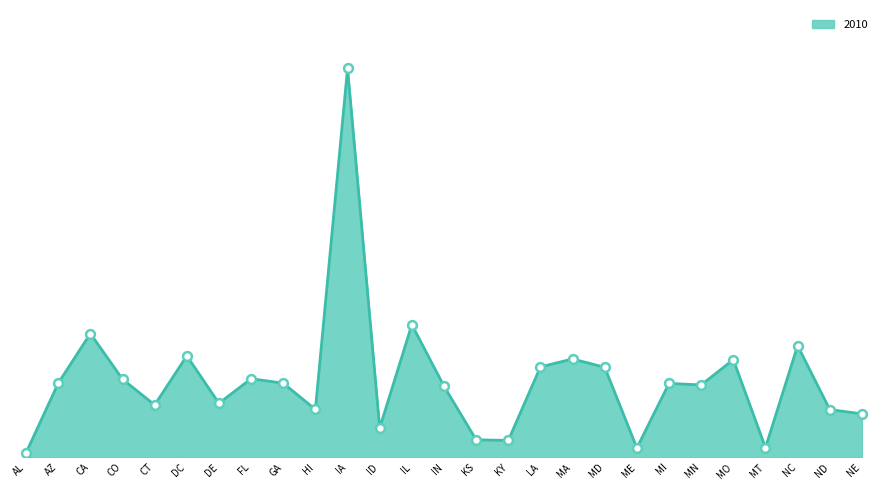

Which has a higher value, NC or ND?

NC